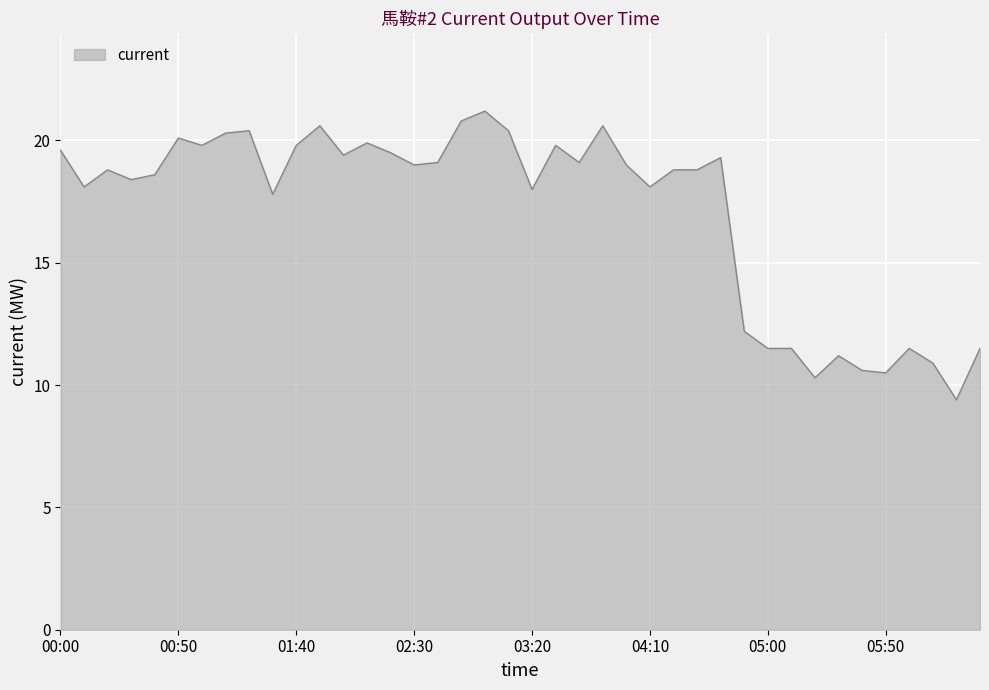

What is the maximum value shown in the chart?

21.2